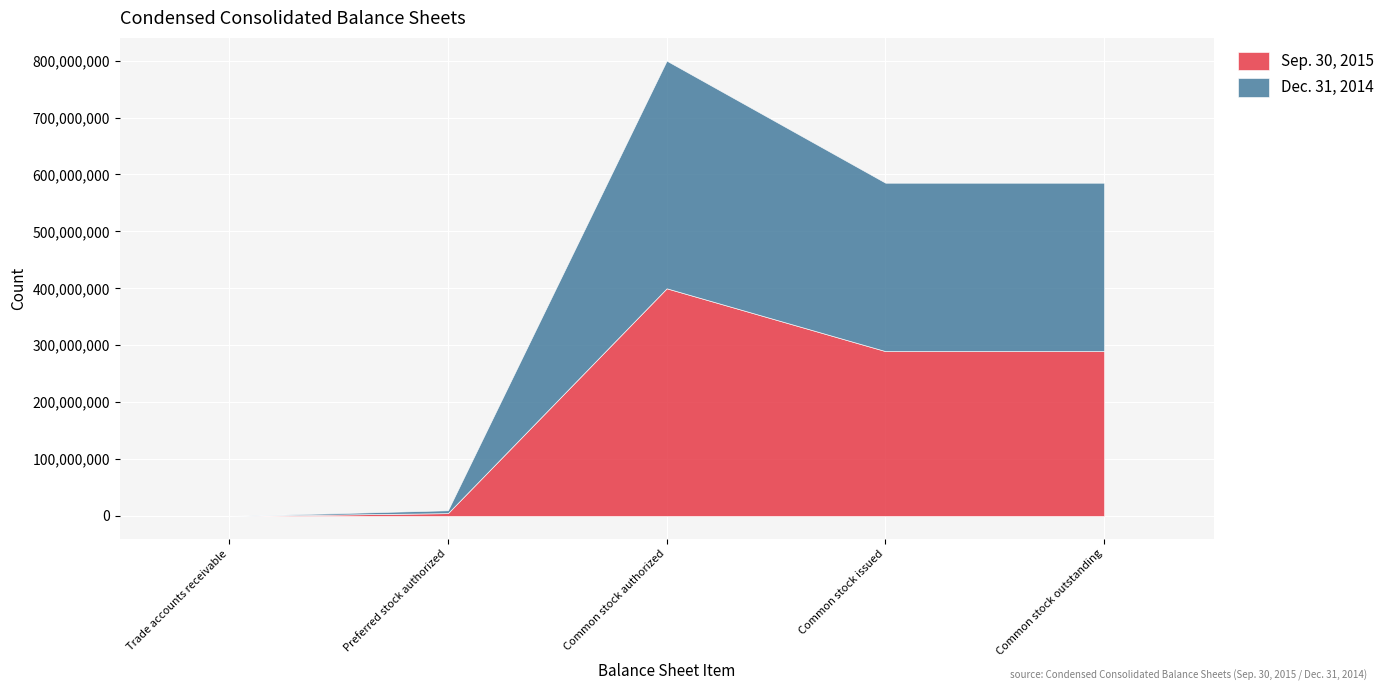

At how many categories does at least one series exceed 333396452?

1